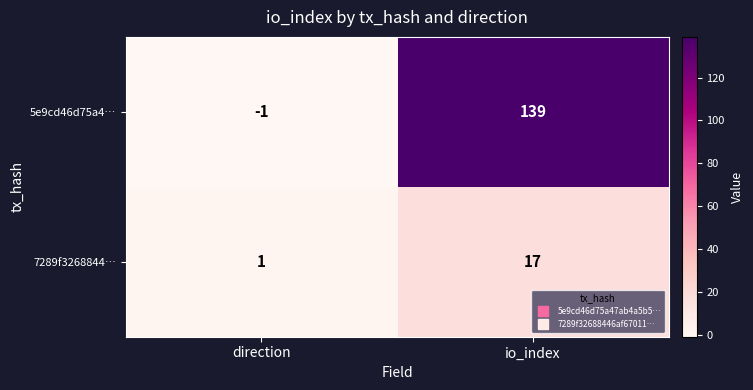

What is the highest value of the 5e9cd46d75a4… series?

139